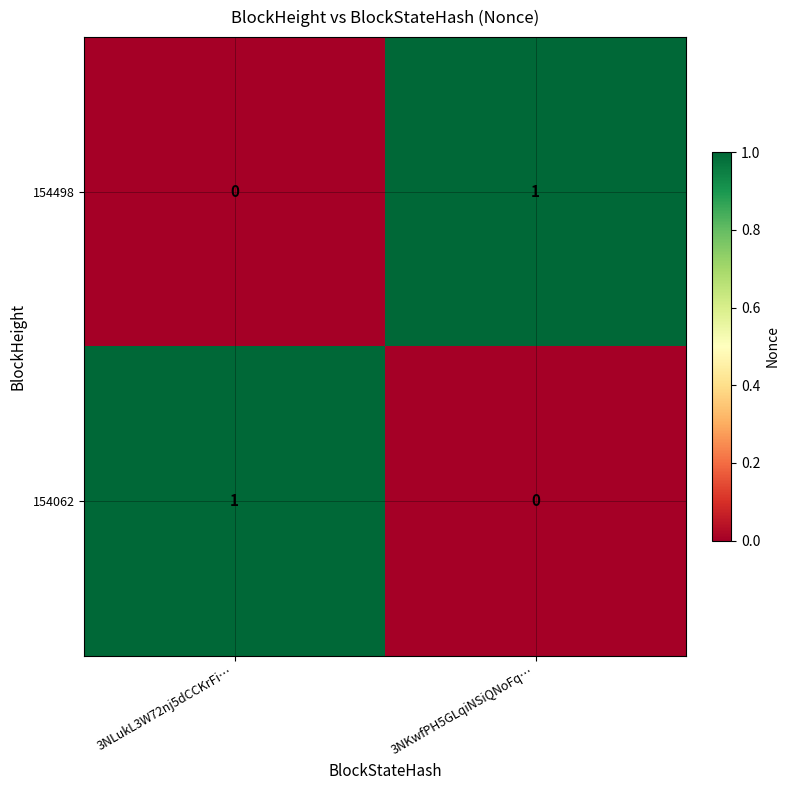

Reading left to right, extract all data points from this chart.

154498: 0	1
154062: 1	0